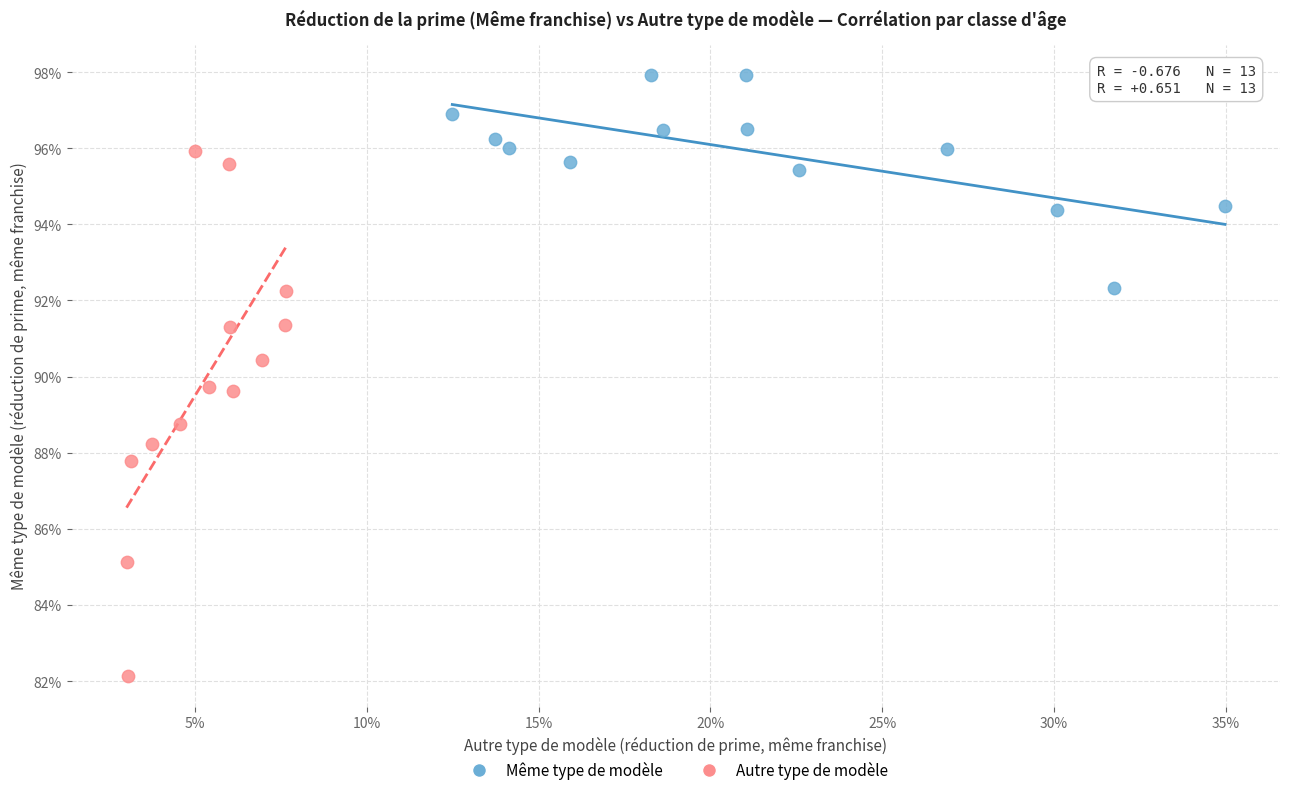

What are all the series names shown in the legend?

Même type de modèle, Autre type de modèle